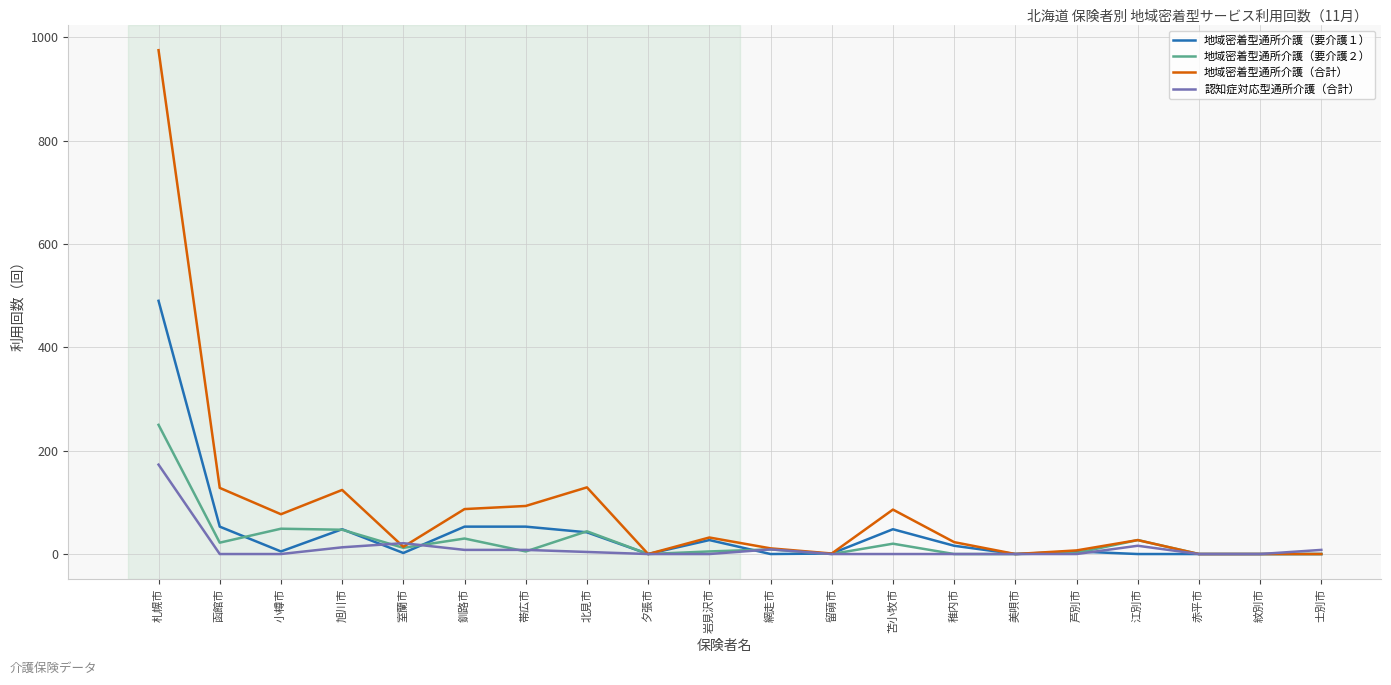

What is the maximum value shown in the chart?

975